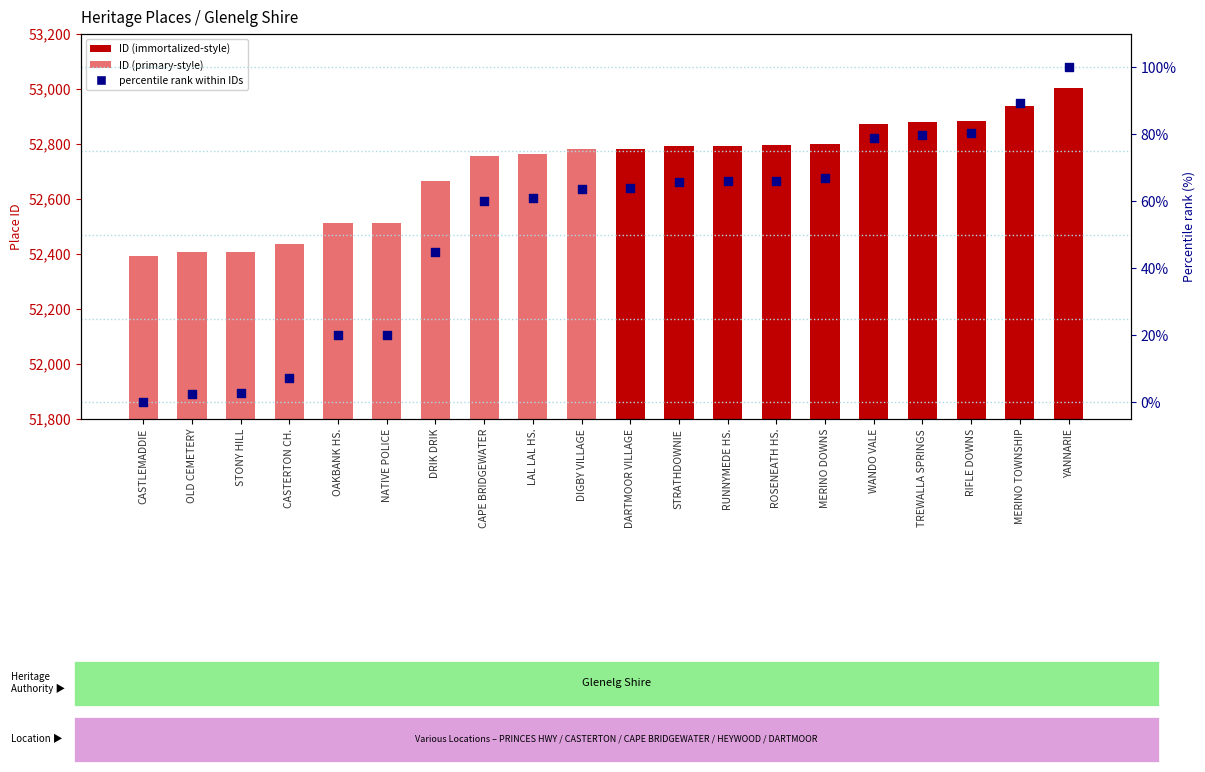

At which category is the sum across all series the highest?

YANNARIE